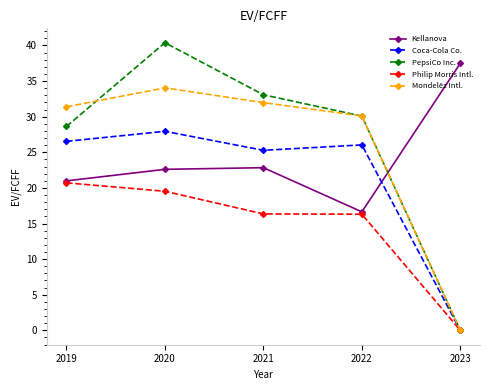

Which series has the widest spread of values?

PepsiCo Inc.